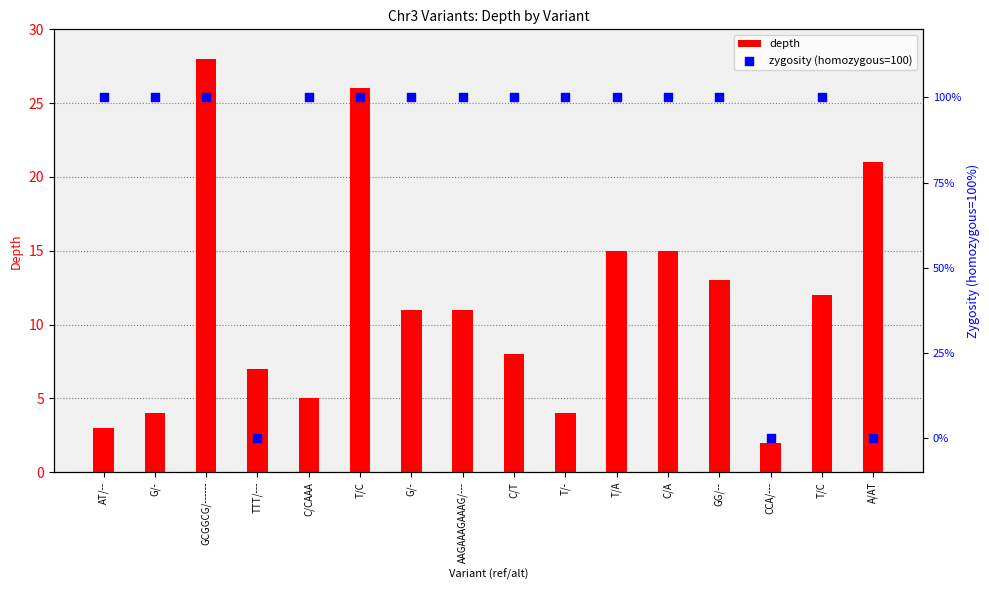

At how many categories does at least one series exceed 31?

13